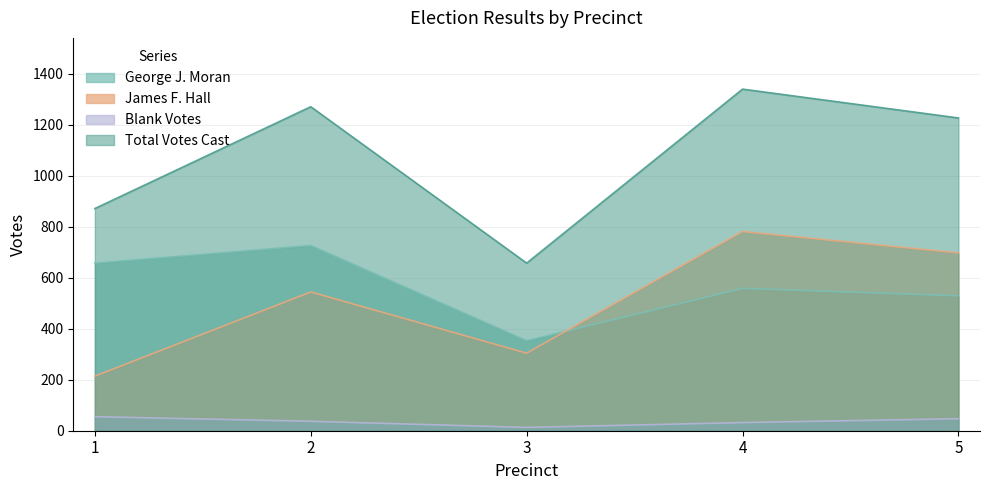

What is the difference between the maximum and second lowest values in the George J. Moran series?

197